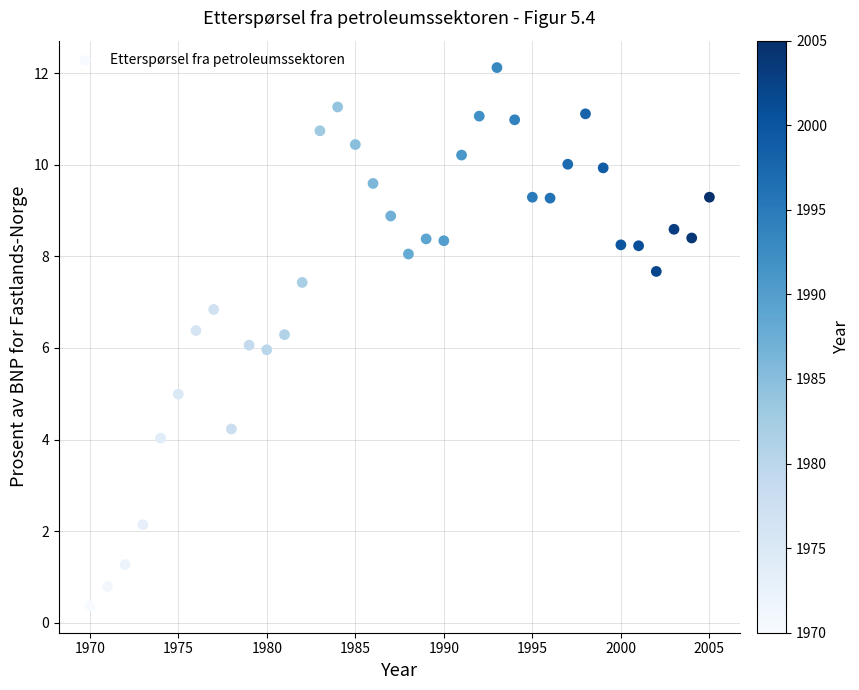

What is the range of X values (max minus min)?

35.0